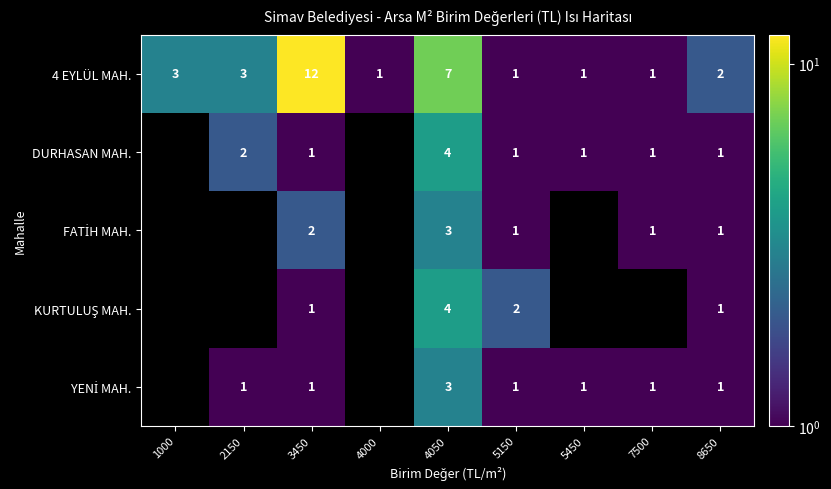

Which category has the lowest value across all series?

4000